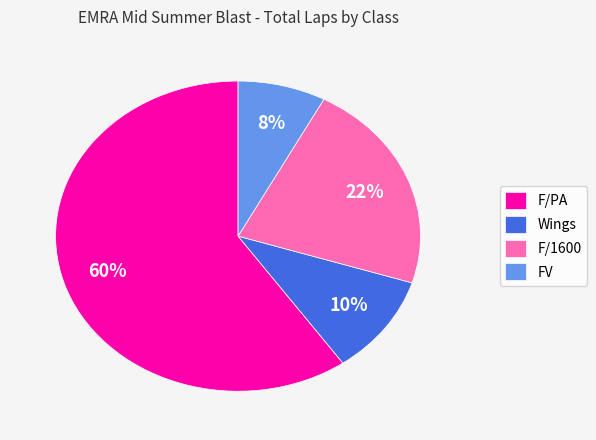

Is there a majority slice in this chart?

Yes